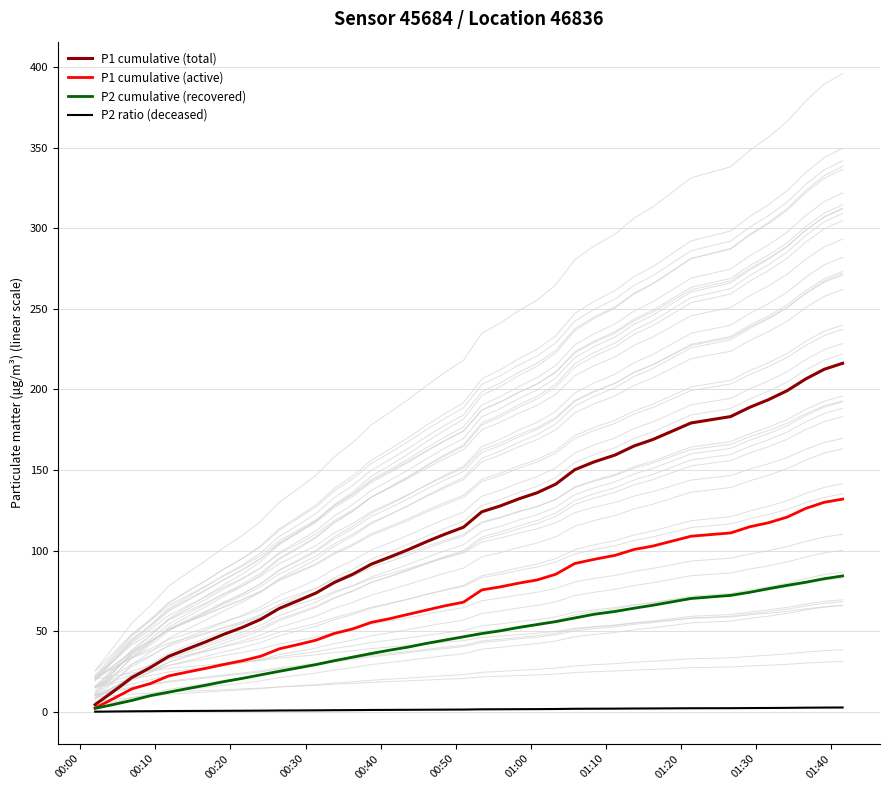

Is the value of P1 cumulative (active) at 21 greater than the value of P2 cumulative (recovered) at 00:30?

Yes